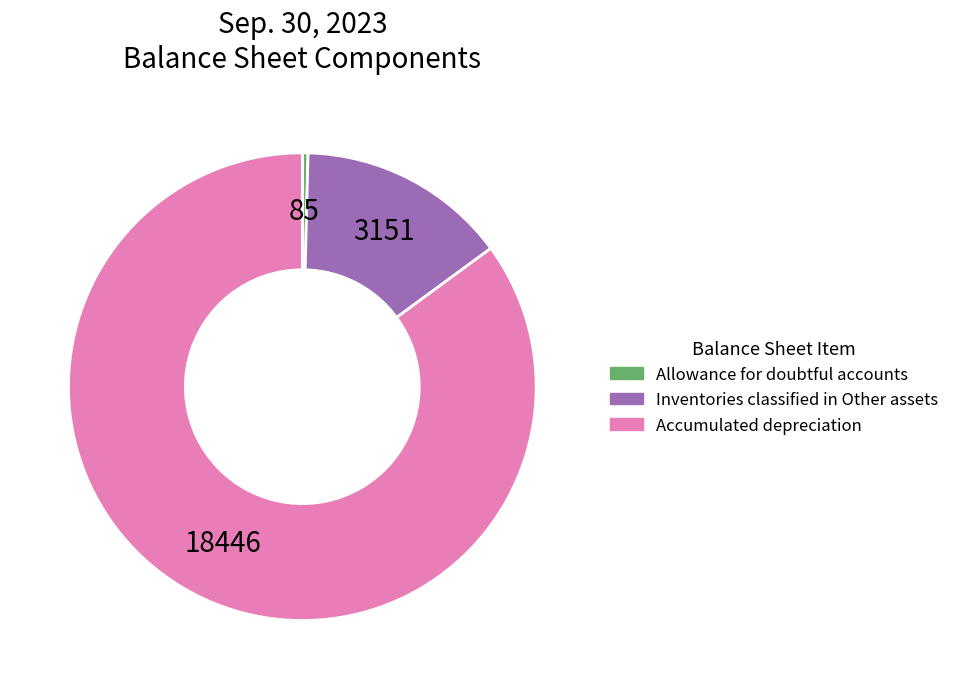

What is the largest slice in the pie chart?

Accumulated depreciation